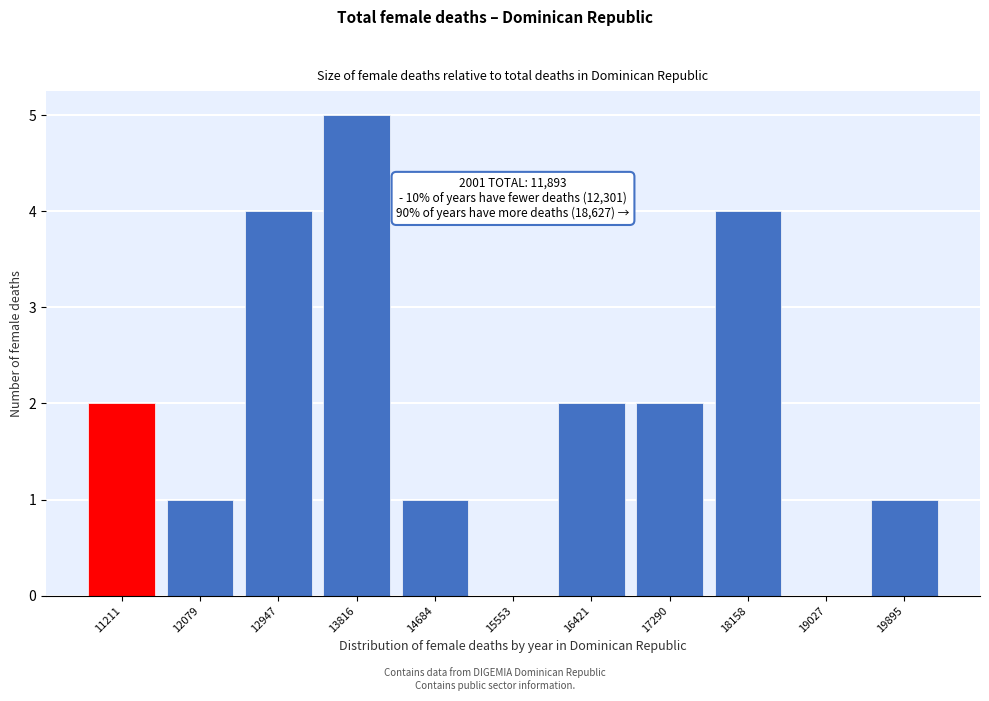

Reading left to right, list all the values displayed in this chart.

11211=2	12079=1	12947=4	13816=5	14684=1	15553=0	16421=2	17290=2	18158=4	19027=0	19895=1